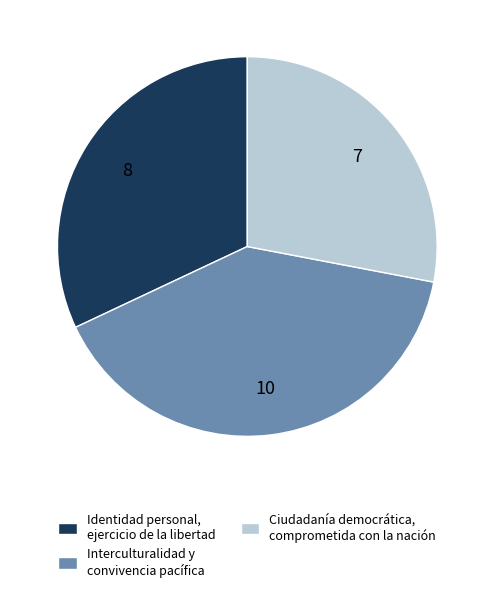

Which slice is the largest?

Interculturalidad y convivencia pacífica